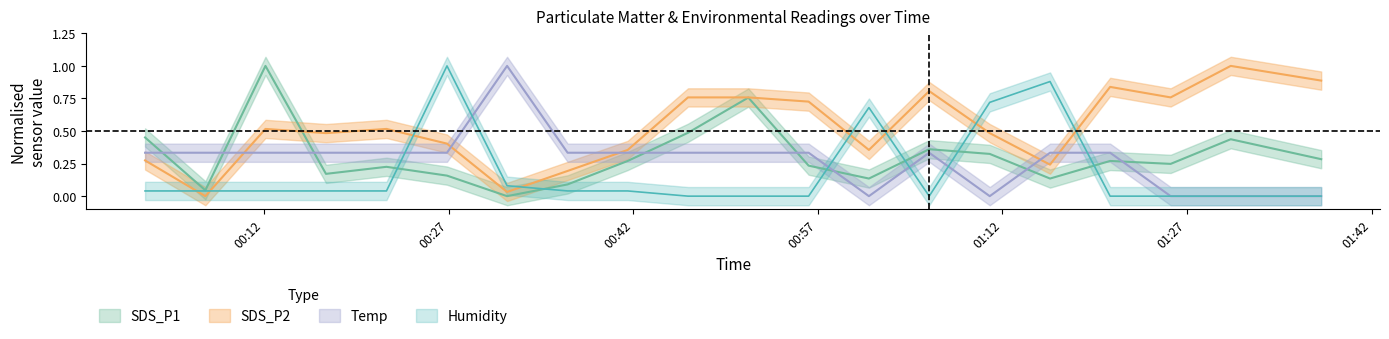

Reading left to right, extract all data points from this chart.

SDS_P1: 0.5	0.0	1.0	0.2	0.2	0.2	0.0	0.1	0.3	0.5	0.8	0.2	0.1	0.4	0.3	0.1	0.3	0.2	0.4	0.3
SDS_P2: 0.3	0.0	0.5	0.5	0.5	0.4	0.0	0.2	0.4	0.8	0.8	0.7	0.4	0.8	0.5	0.2	0.8	0.8	1.0	0.9
Temp: 0.3	0.3	0.3	0.3	0.3	0.3	1.0	0.3	0.3	0.3	0.3	0.3	0.0	0.3	0.0	0.3	0.3	0.0	0.0	0.0
Humidity: 0.0	0.0	0.0	0.0	0.0	1.0	0.1	0.0	0.0	0.0	0.0	0.0	0.7	0.0	0.7	0.9	0.0	0.0	0.0	0.0